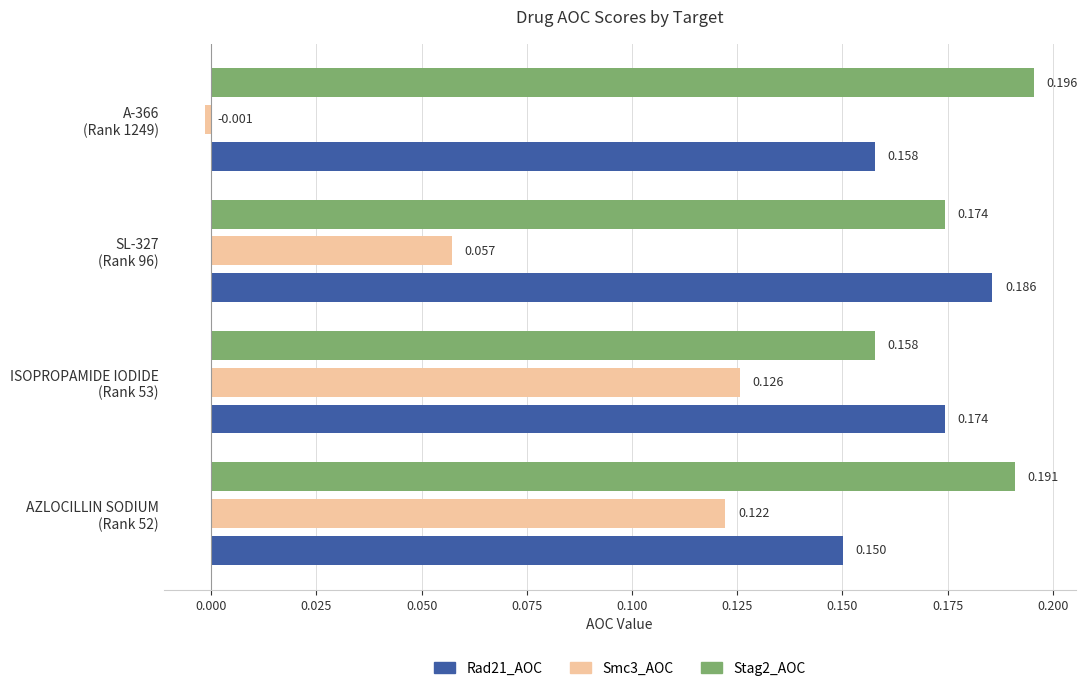

What is the value of the Smc3_AOC bar at the 2nd from the left?

0.1